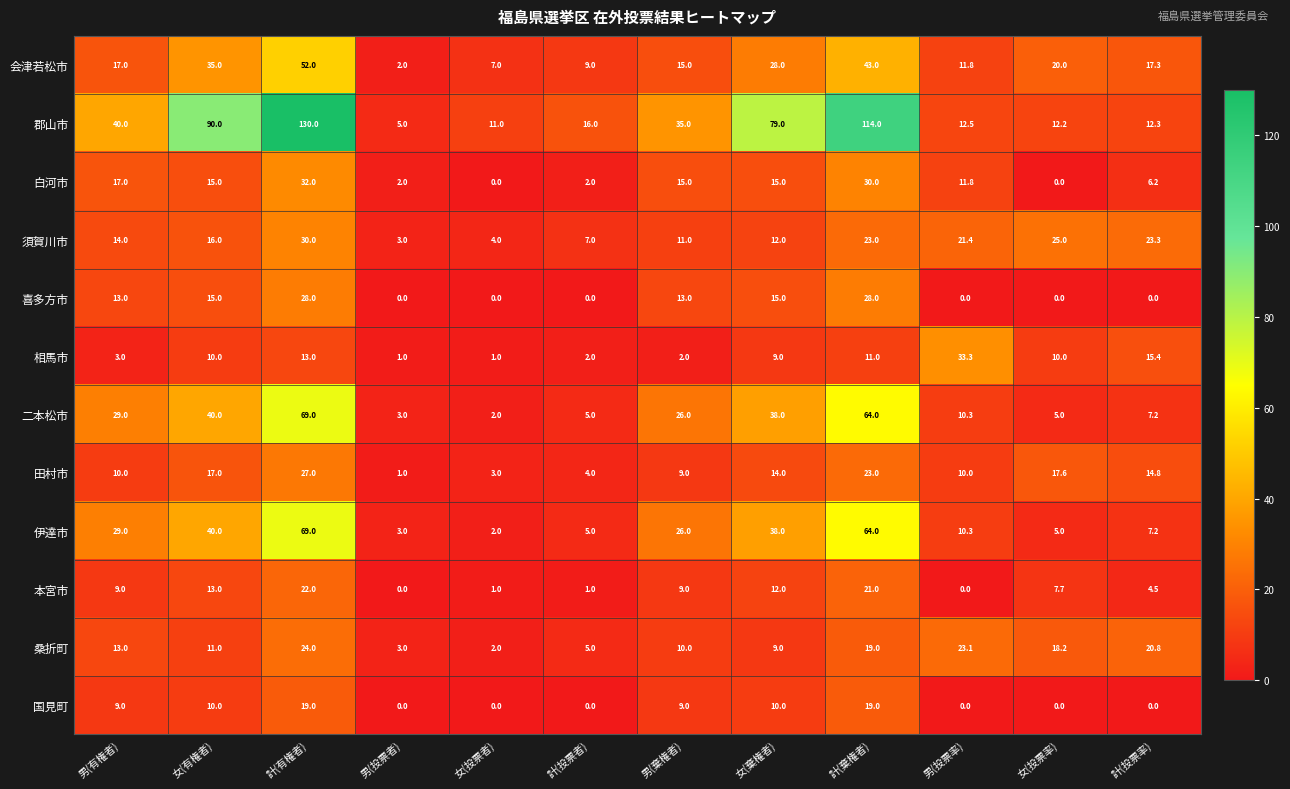

What is the sum of all 須賀川市 values?

189.7